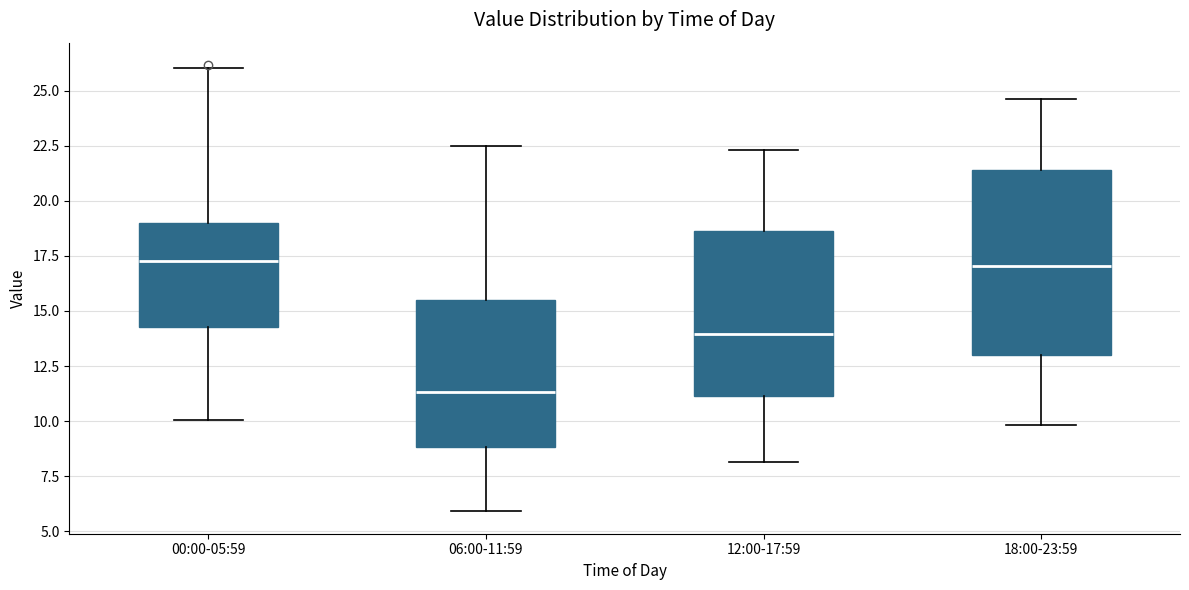

Comparing the boxes themselves (not the whiskers), which one is the tallest?

18:00-23:59